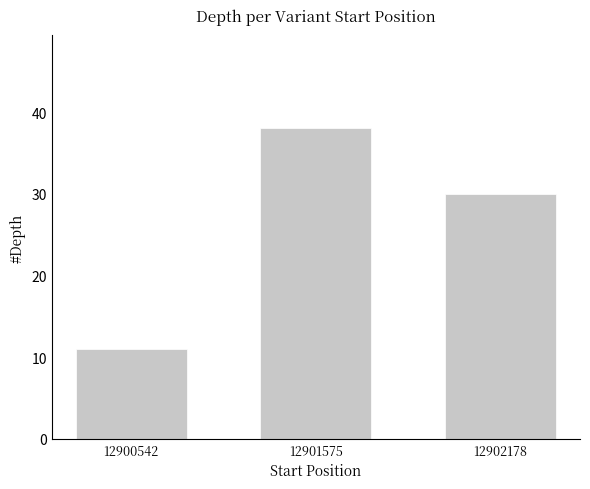

The value at 12900542 is 3. True or false?

False